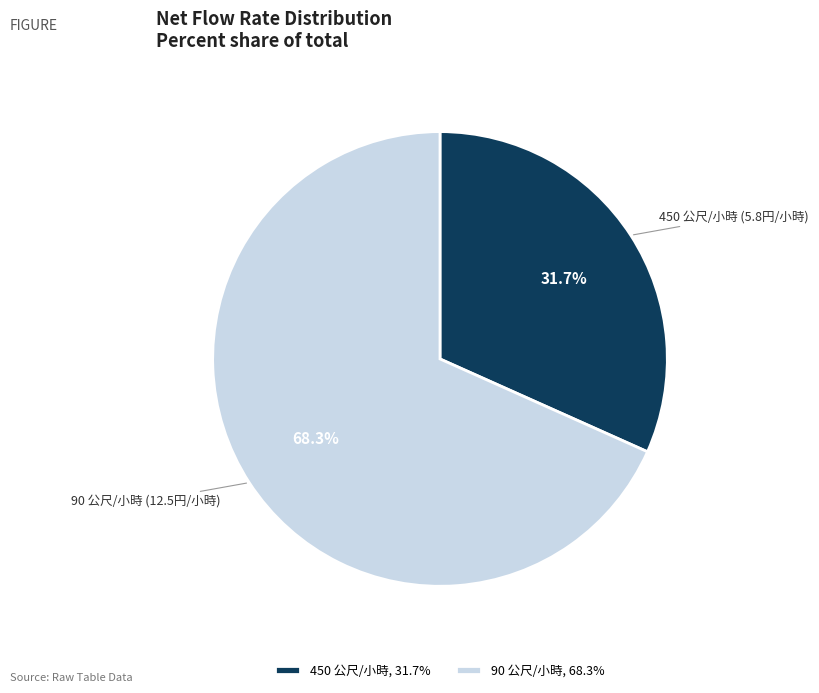

What percentage do 90 and 450 together represent?

100.0%